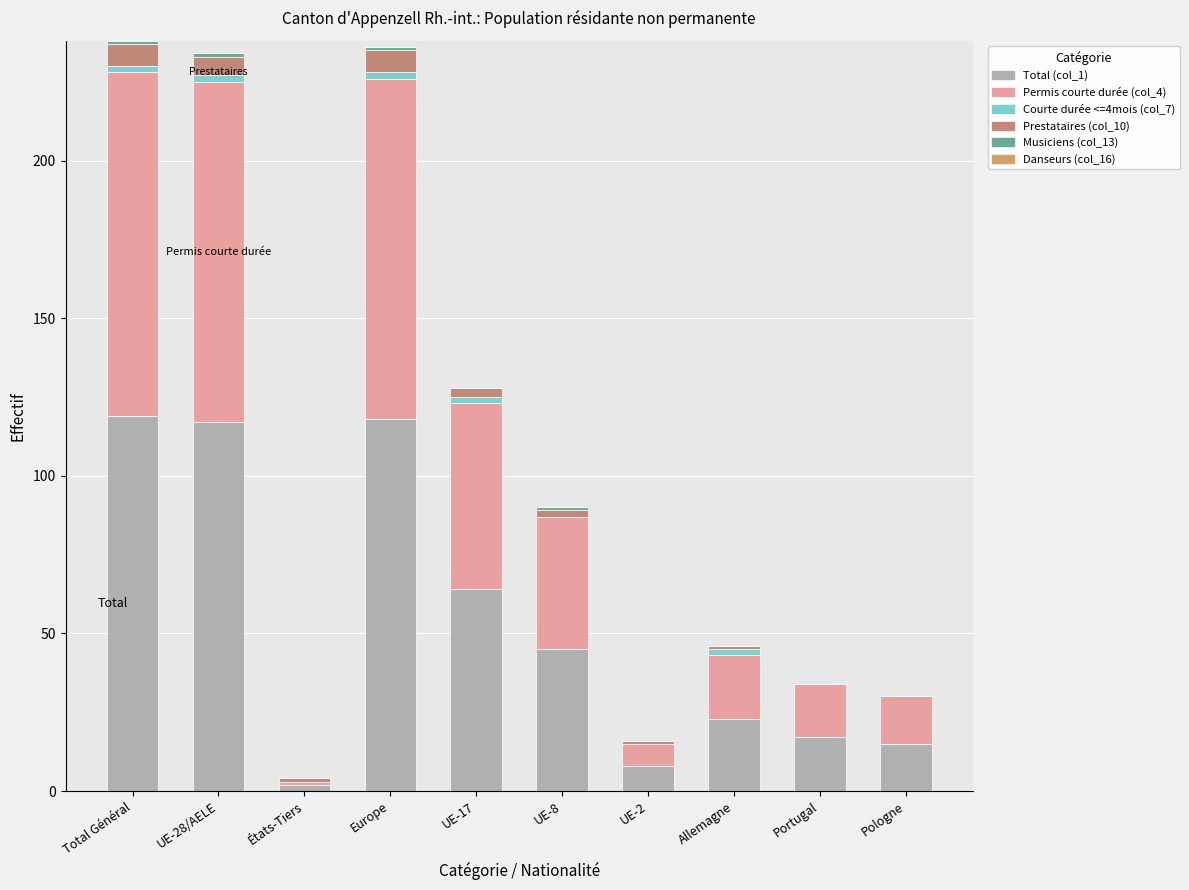

Are the bars grouped side by side (vs. stacked)?

No